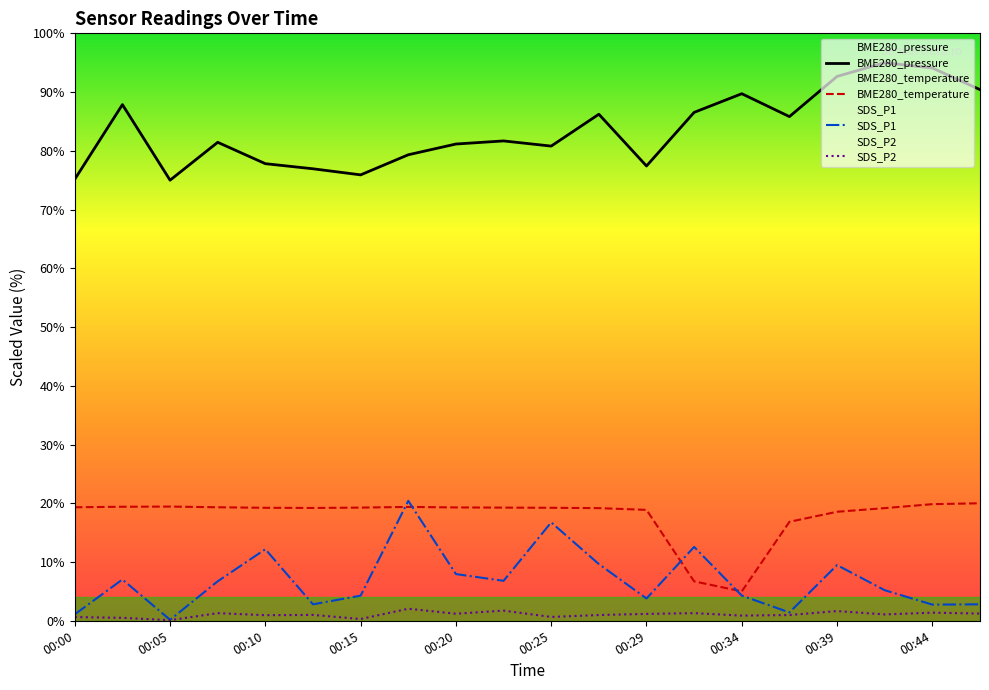

True or false: BME280_temperature and BME280_pressure intersect in this chart.

False